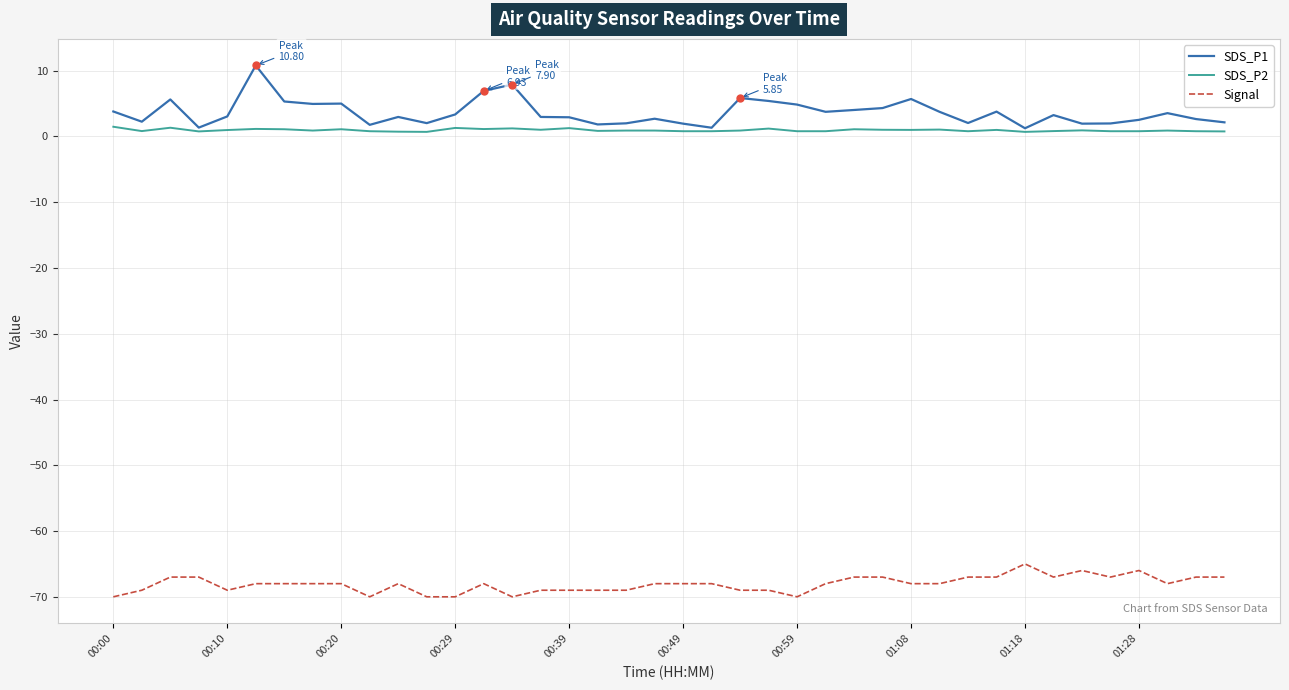

Rank the series by their maximum value, from lowest to highest.

Signal, SDS_P2, SDS_P1